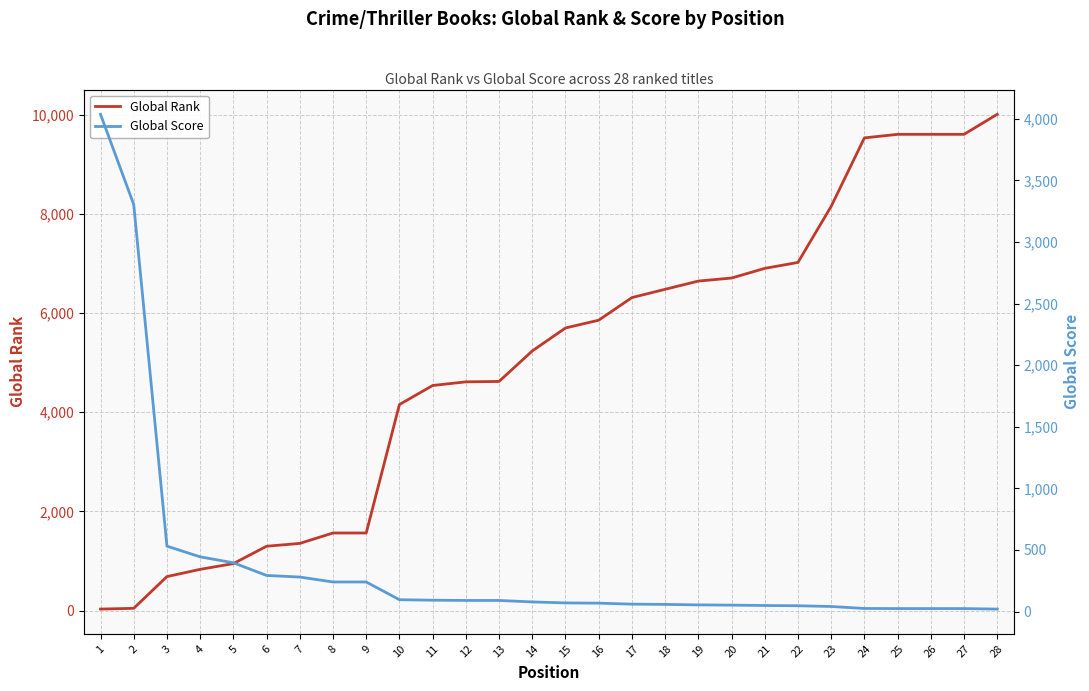

What is the average value of the Global Rank series?

4986